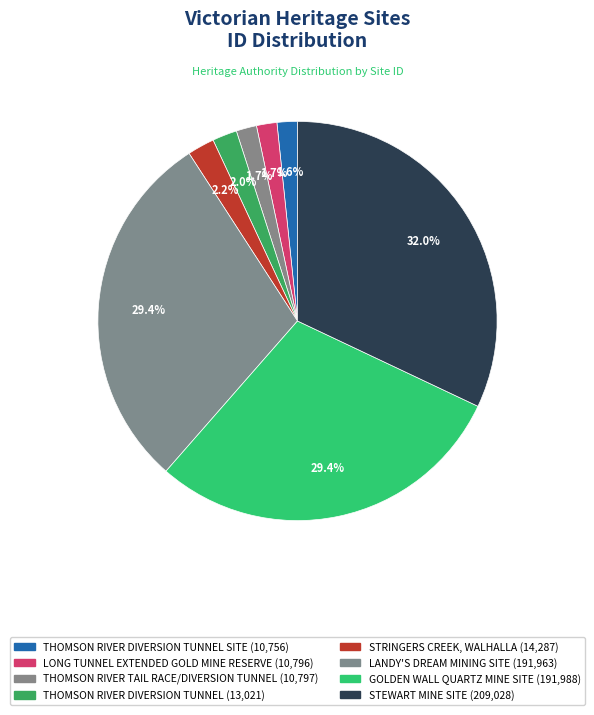

Which slice is the largest?

STEWART MINE SITE